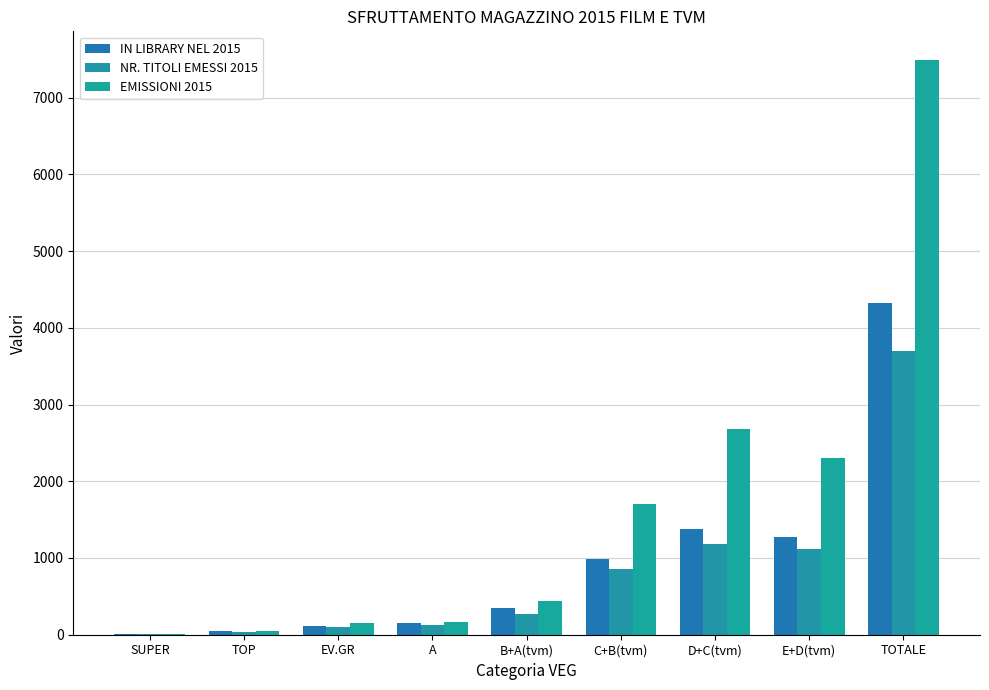

How many series are shown in this chart?

3